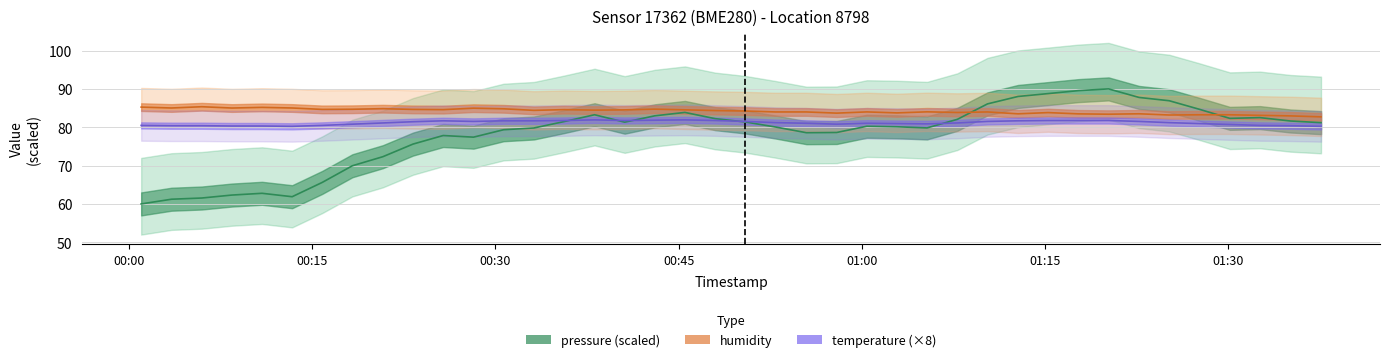

Reading right to left, list all the values displayed in this chart.

pressure: 81.2	81.6	82.5	82.3	84.7	86.9	87.8	90.0	89.5	88.8	88.0	86.1	82.1	79.8	80.1	80.3	78.6	78.6	80.1	81.4	82.2	83.9	83.0	81.3	83.3	81.5	79.8	79.3	77.4	77.8	75.6	72.3	70.0	65.6	61.9	62.8	62.3	61.5	61.2	60.0
temperature: 80.2	80.4	80.5	80.7	81.0	81.2	81.5	81.8	81.8	81.8	81.7	81.5	81.1	80.9	81.0	81.0	80.8	81.0	81.2	81.5	81.8	81.9	81.8	81.8	81.9	81.8	81.7	81.7	81.5	81.7	81.4	81.1	80.8	80.5	80.2	80.3	80.3	80.4	80.4	80.5
humidity: 82.7	83.0	83.1	83.2	83.2	83.2	83.5	83.4	83.5	83.8	83.5	84.0	83.8	84.0	83.7	84.0	83.7	84.0	84.0	84.2	84.3	84.5	84.7	84.5	84.5	84.6	84.4	84.8	85.0	84.6	84.7	84.8	84.7	84.7	85.0	85.2	85.0	85.3	85.0	85.2